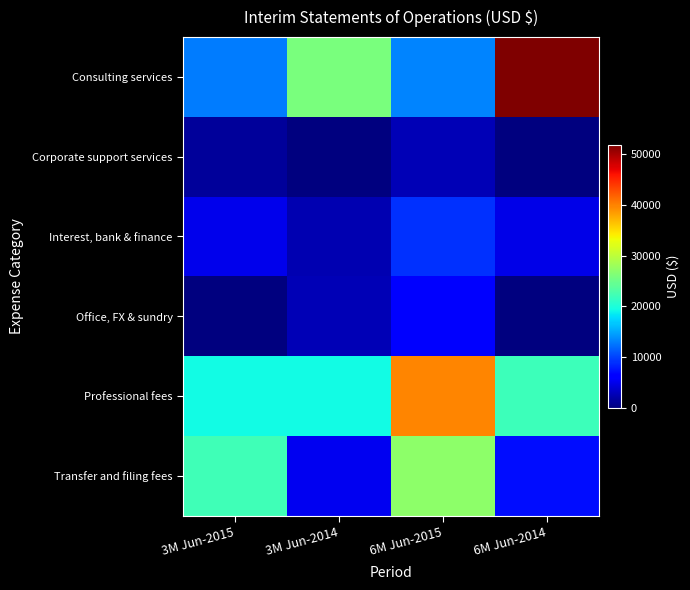

Between 3M Jun-2015 and 6M Jun-2015, which series saw the biggest shift?

Professional fees